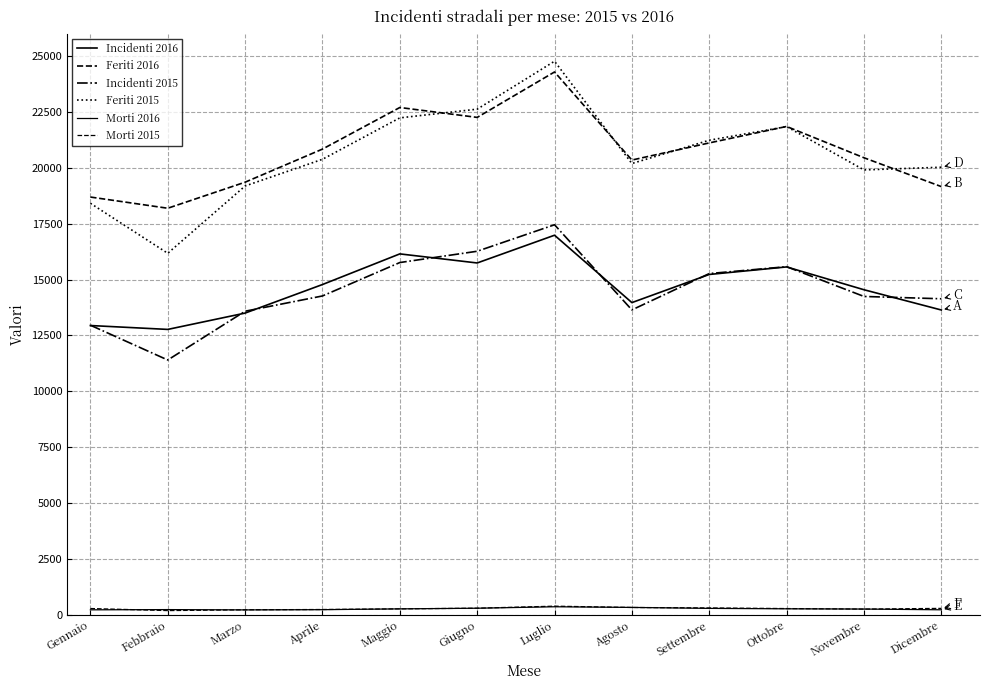

What is the value of the Morti 2015 point at the 10th from the left?

287